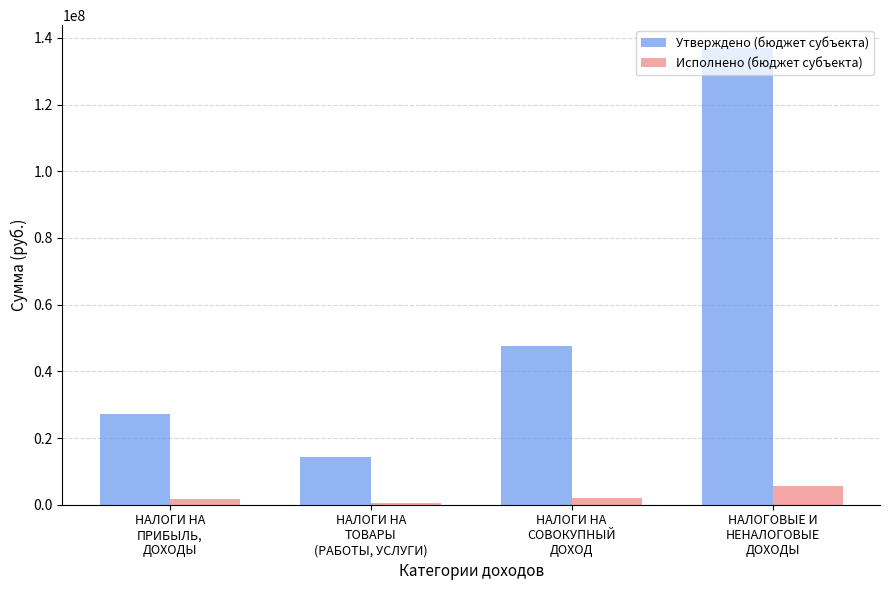

Is the value of Утверждено (бюджет субъекта) at НАЛОГОВЫЕ И
НЕНАЛОГОВЫЕ
ДОХОДЫ greater than the value of Исполнено (бюджет субъекта) at НАЛОГОВЫЕ И
НЕНАЛОГОВЫЕ
ДОХОДЫ?

Yes